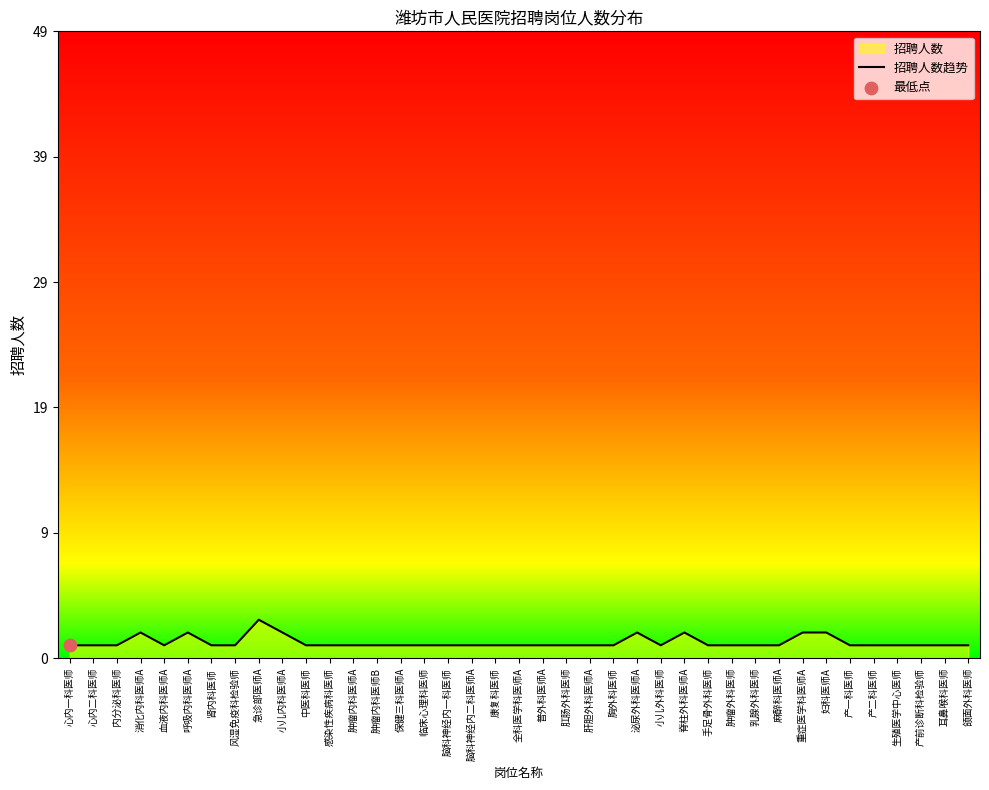

Between 普外科医师A and 泌尿外科医师A, which is larger?

泌尿外科医师A